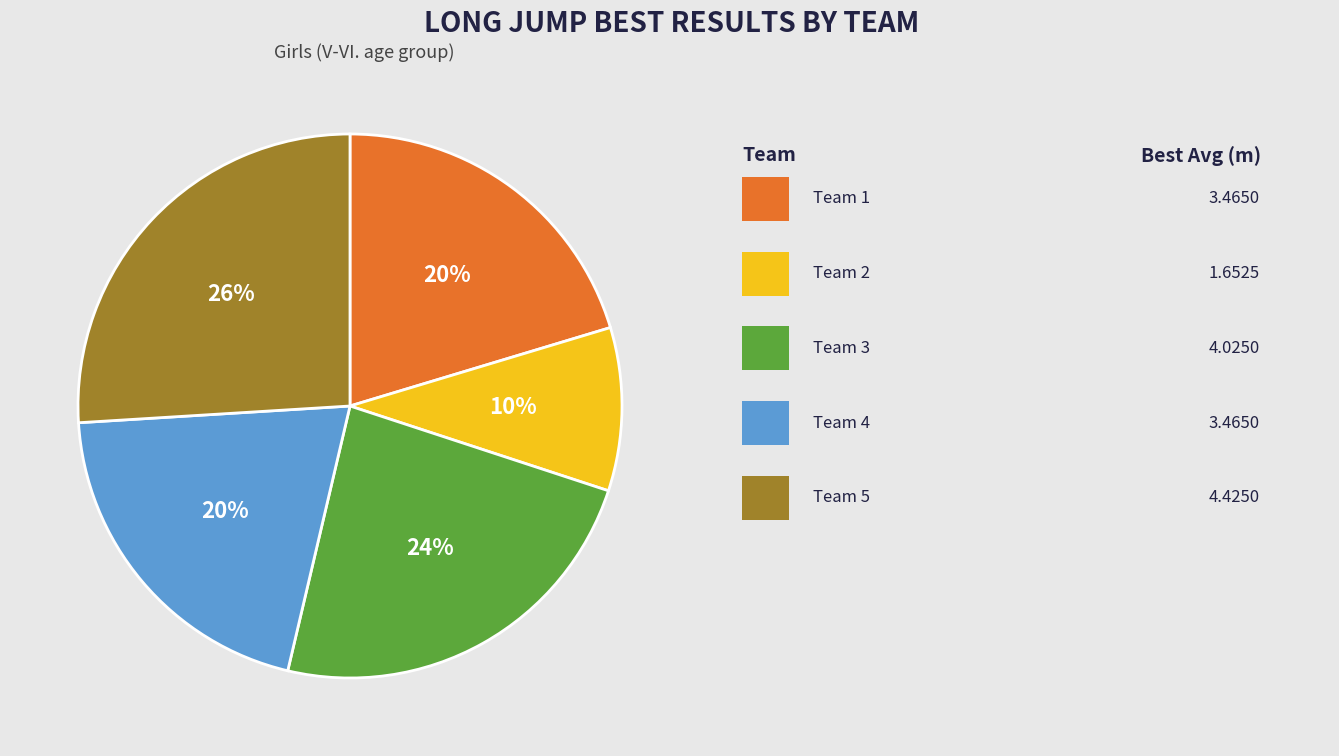

Is there a majority slice in this chart?

No